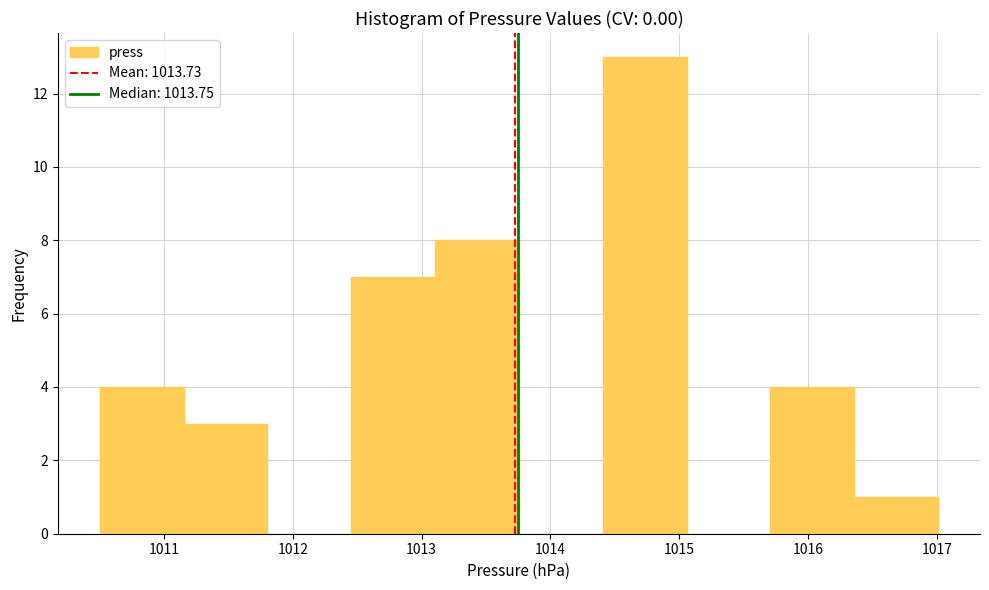

Reading left to right, list every bar in this chart as the range it spans on the x-axis followed by its height. Neither the bar edges nor the heights are printed on the chart, so give them approximately, as read against the axes.

1010.5 to 1011.2: 4
1011.2 to 1011.8: 3
1011.8 to 1012.5: 0
1012.5 to 1013.1: 7
1013.1 to 1013.8: 8
1013.8 to 1014.4: 0
1014.4 to 1015.1: 13
1015.1 to 1015.7: 0
1015.7 to 1016.4: 4
1016.4 to 1017.0: 1